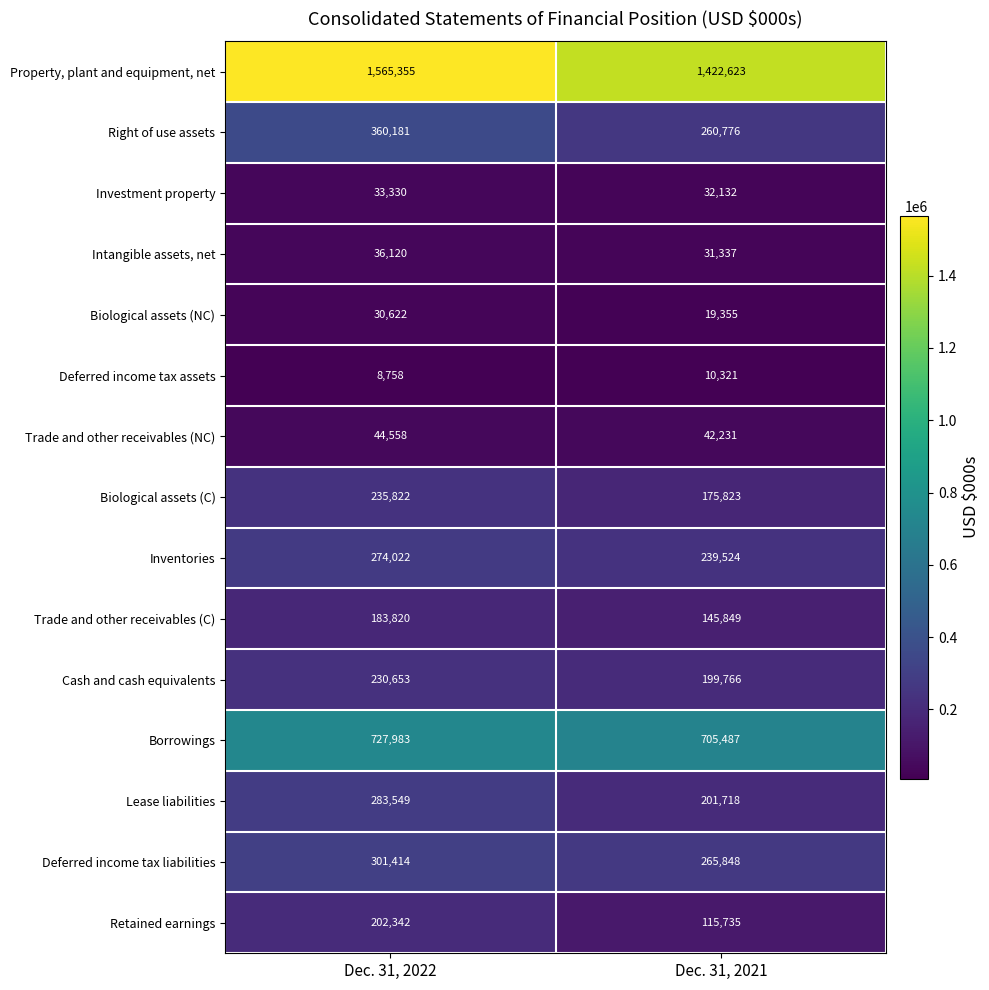

Which series has the widest spread of values?

Property, plant and equipment, net